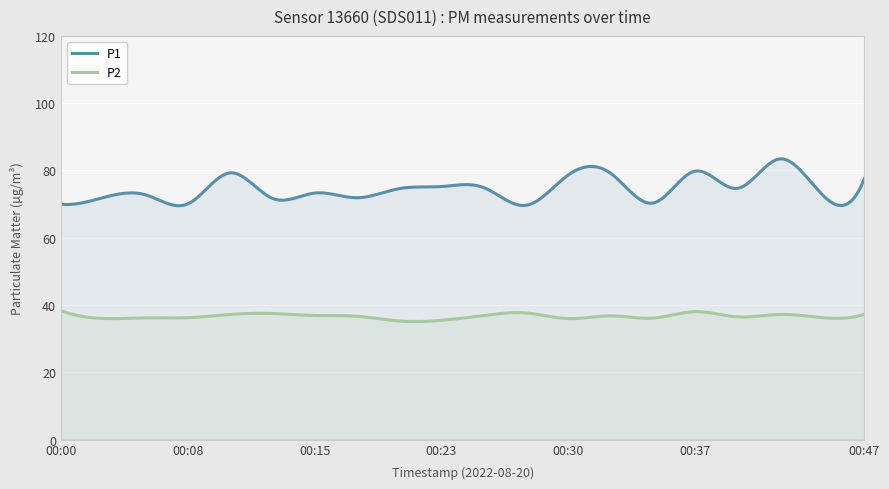

How many lines are shown in the chart?

2